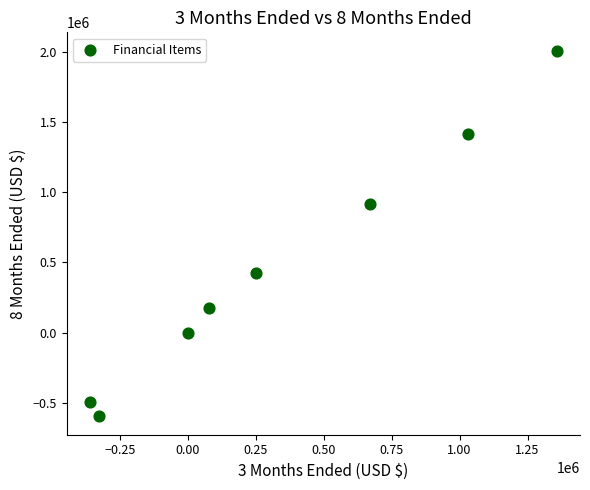

What Y value in the scatter plot is closest to 706167?

918017